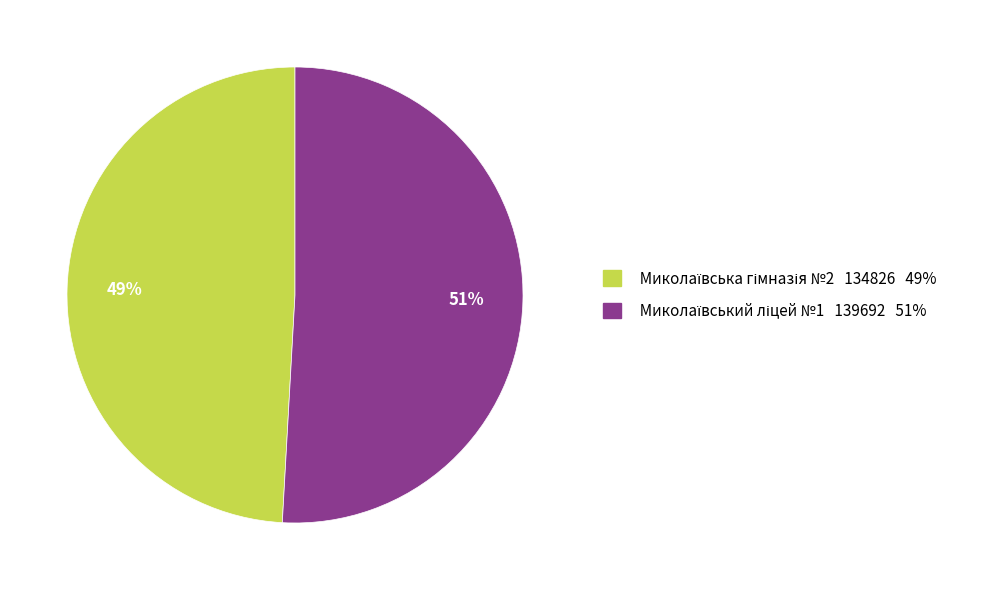

To the nearest percent, what is the average slice percentage?

50%